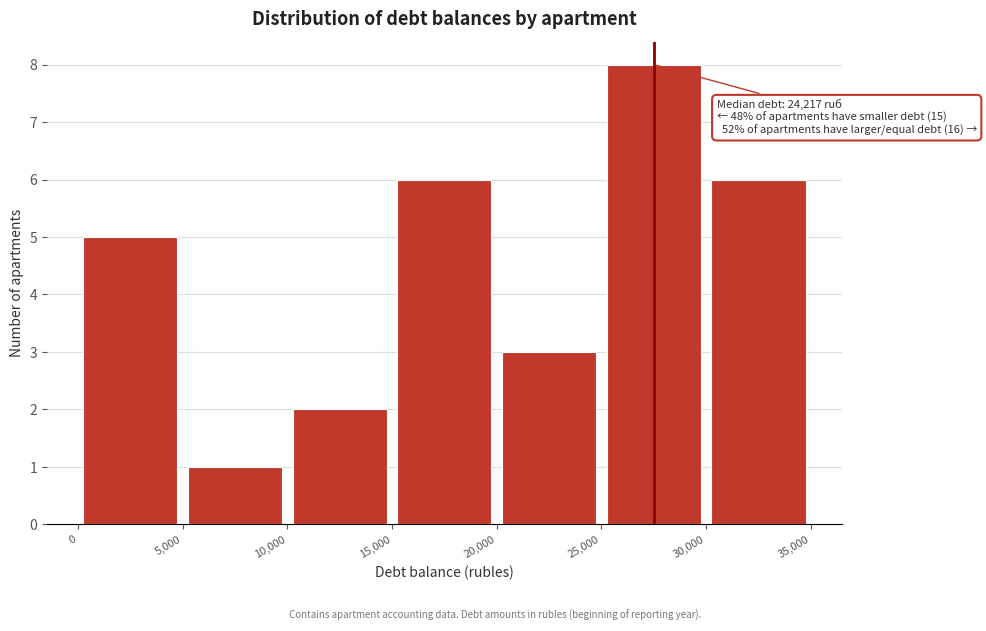

Which range on the x-axis has the tallest bar?

25,000 to 30,000